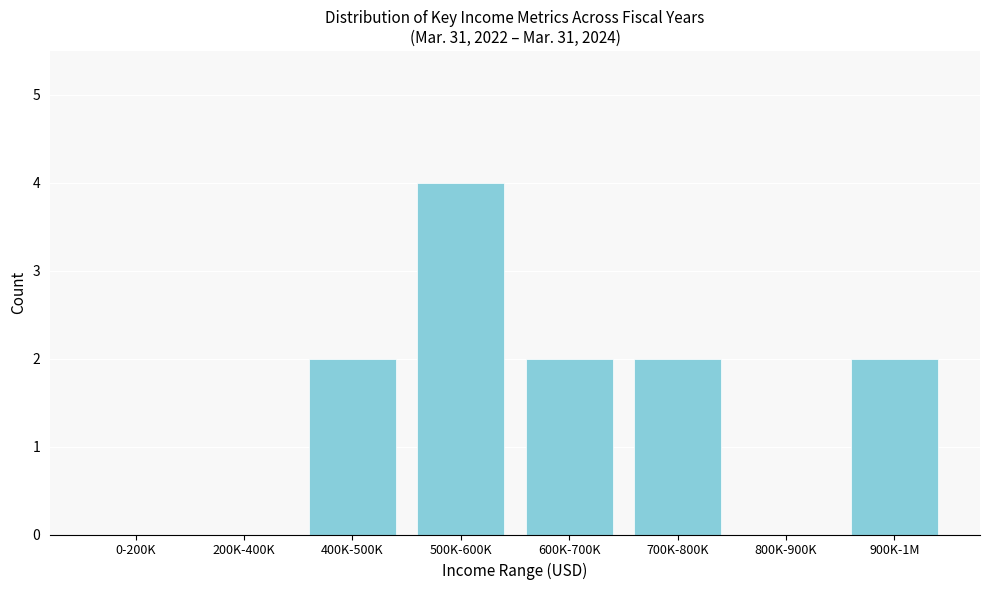

Reading right to left, extract all data points from this chart.

900K-1M=2	800K-900K=0	700K-800K=2	600K-700K=2	500K-600K=4	400K-500K=2	200K-400K=0	0-200K=0